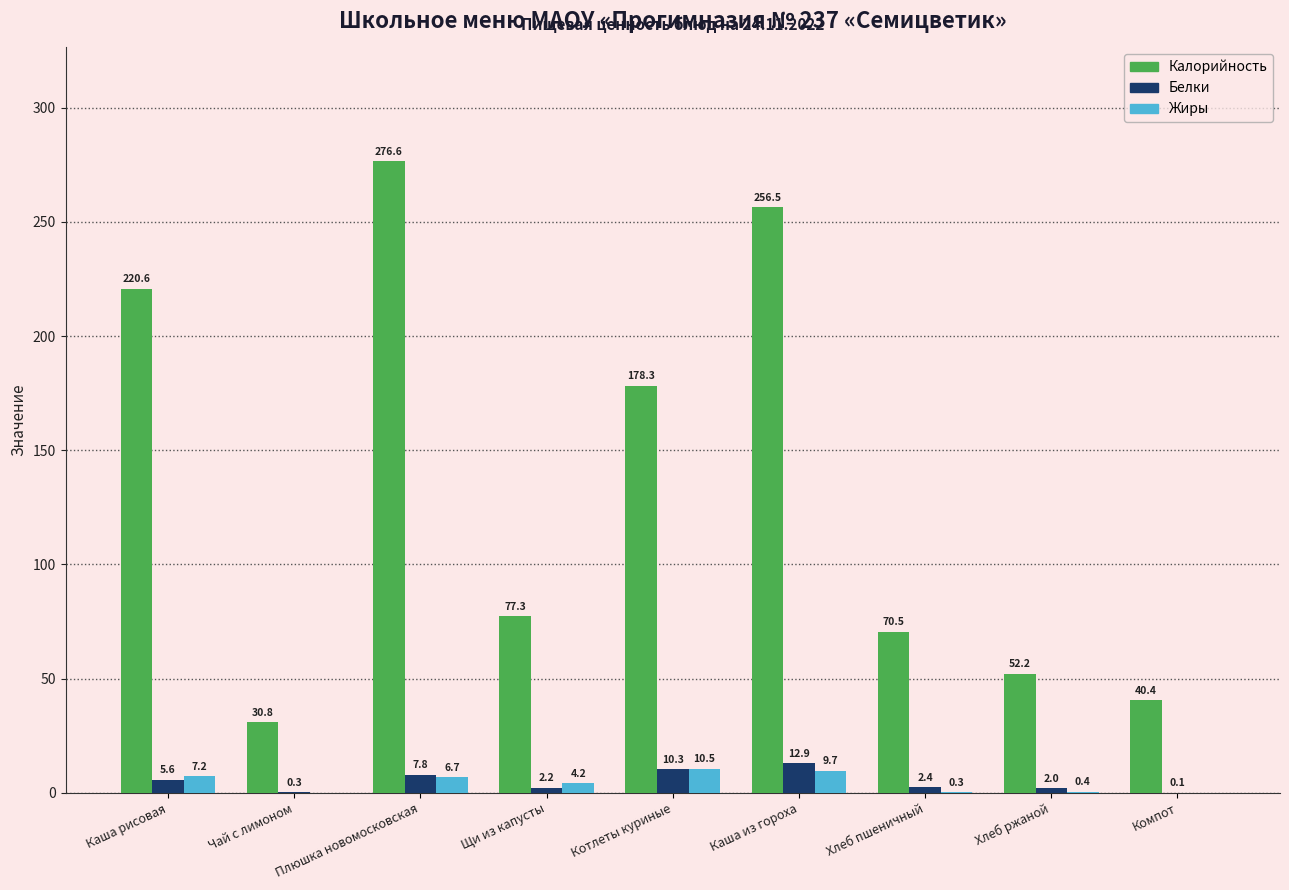

What is the sum of all Белки values?

43.6